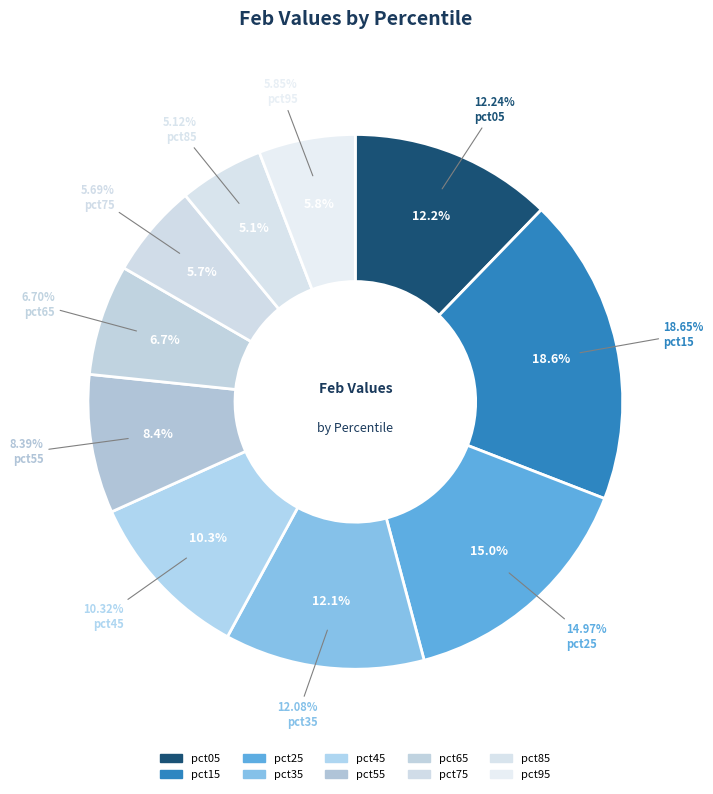

What percentage is the pct95 slice, to the nearest percent?

6%